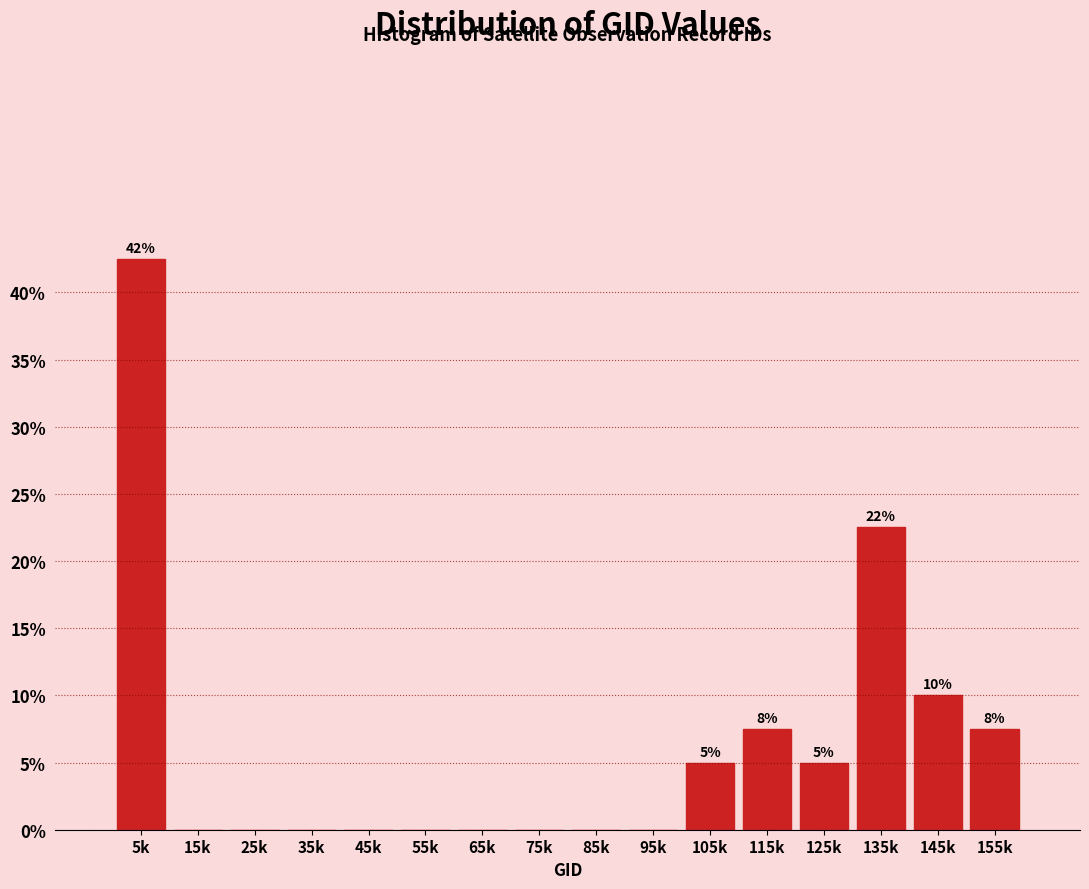

Reading left to right, list all the values displayed in this chart.

5k=42.5	15k=0.0	25k=0.0	35k=0.0	45k=0.0	55k=0.0	65k=0.0	75k=0.0	85k=0.0	95k=0.0	105k=5.0	115k=7.5	125k=5.0	135k=22.5	145k=10.0	155k=7.5